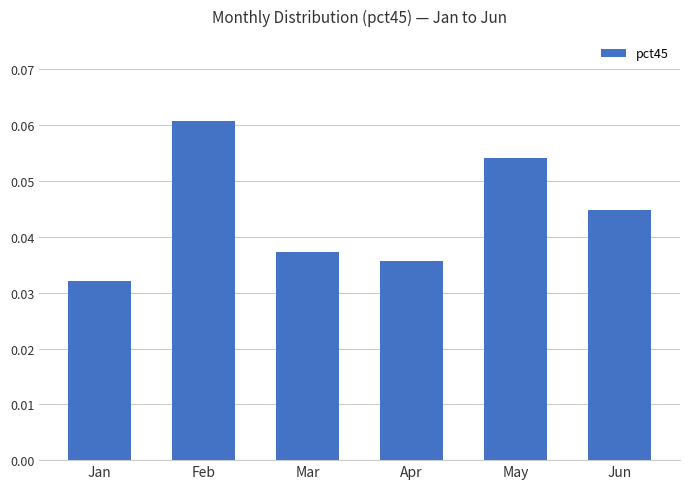

Is it true that the value at Jun is 0.1?

False